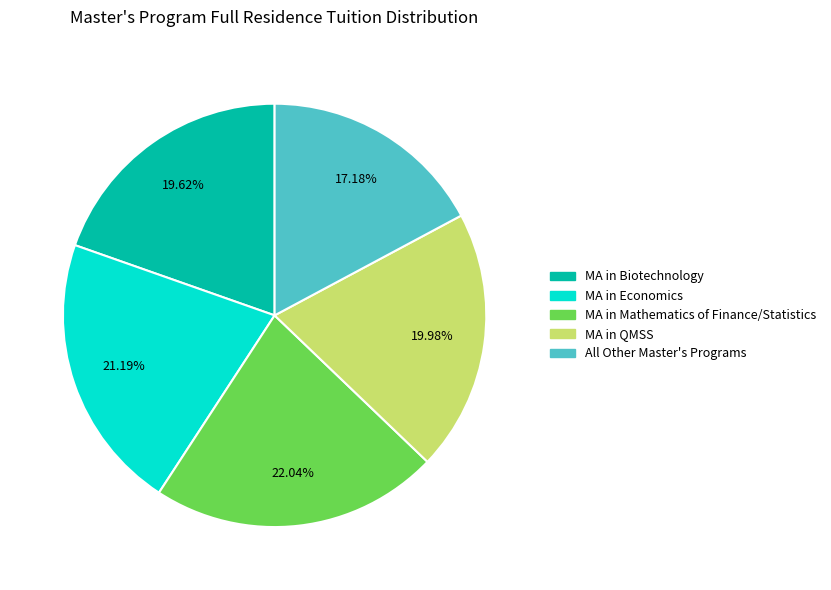

The All Other Master's Programs slice represents 27% of the pie. True or false?

False